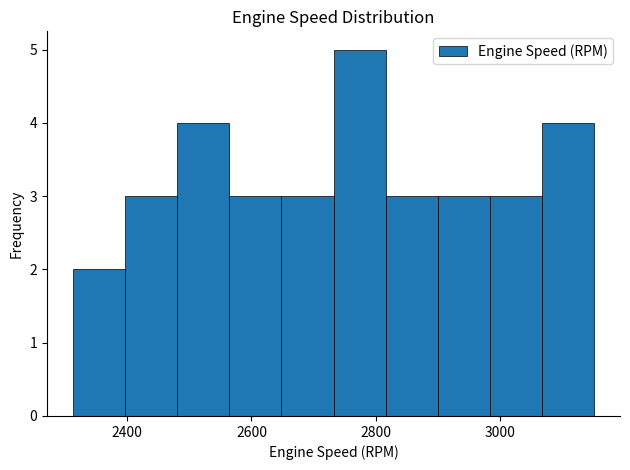

Reading left to right, list every bar in this chart as the range it spans on the x-axis followed by its height. Neither the bar edges nor the heights are printed on the chart, so give them approximately, as read against the axes.

2320 to 2400: 2
2400 to 2480: 3
2480 to 2560: 4
2560 to 2640: 3
2640 to 2740: 3
2740 to 2820: 5
2820 to 2900: 3
2900 to 2980: 3
2980 to 3060: 3
3060 to 3160: 4